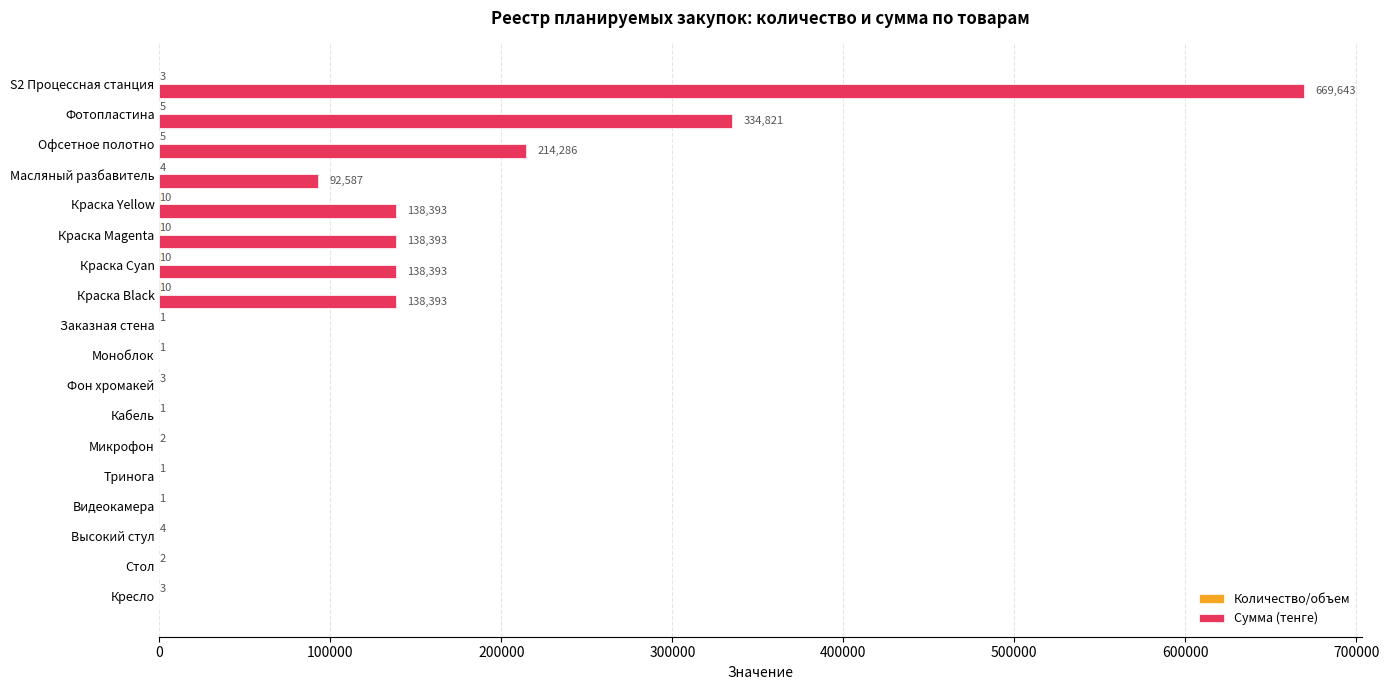

The value of Сумма (тенге) at Стол is 0.0. True or false?

True